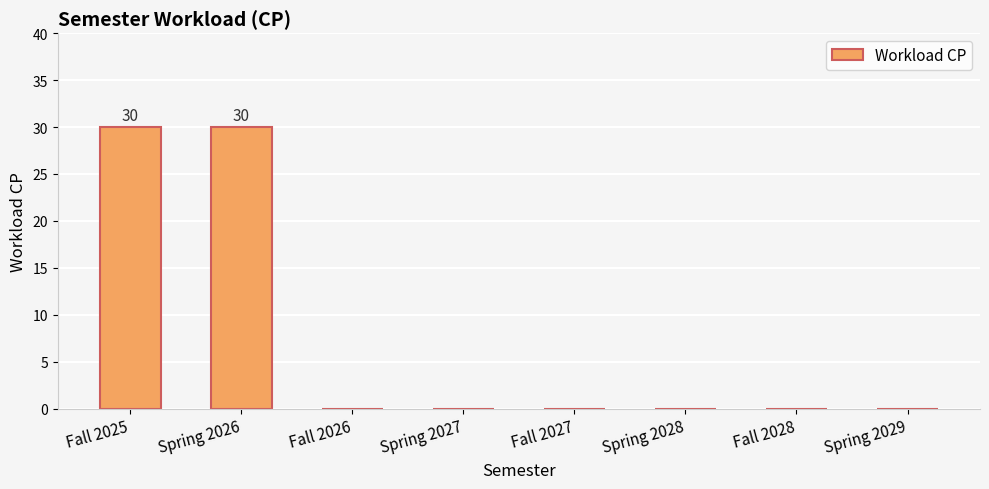

How many distinct data groups are displayed?

1